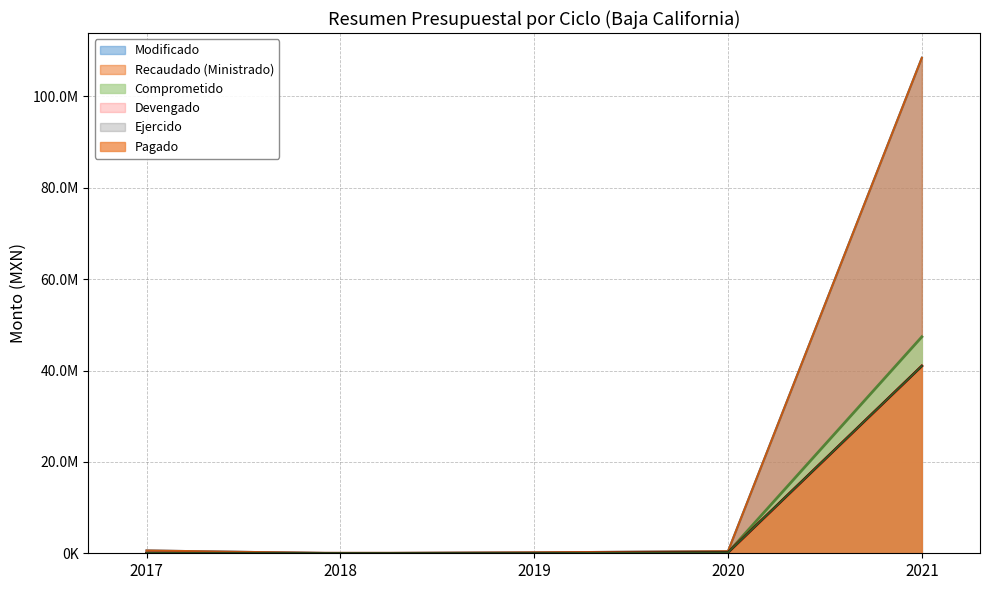

What are all the series names shown in the legend?

Modificado, Recaudado (Ministrado), Comprometido, Devengado, Ejercido, Pagado